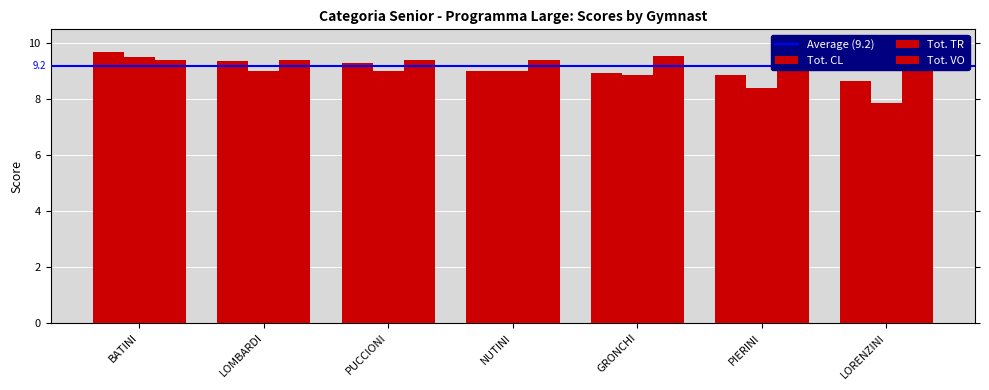

Rank the series by their maximum value, from highest to lowest.

Tot. CL, Tot. VO, Tot. TR